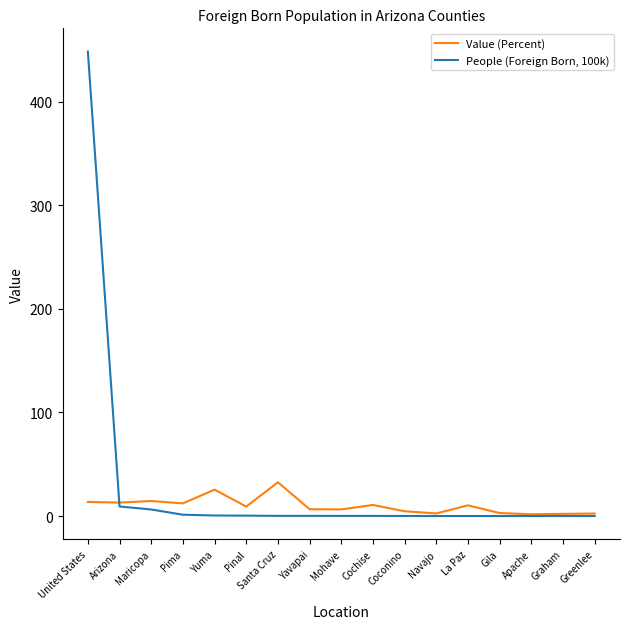

Which category has the highest value across all series?

United States